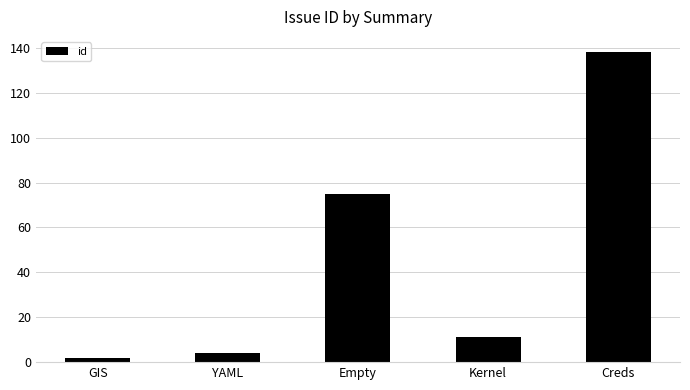

Is it true that the value at Kernel is 5?

False